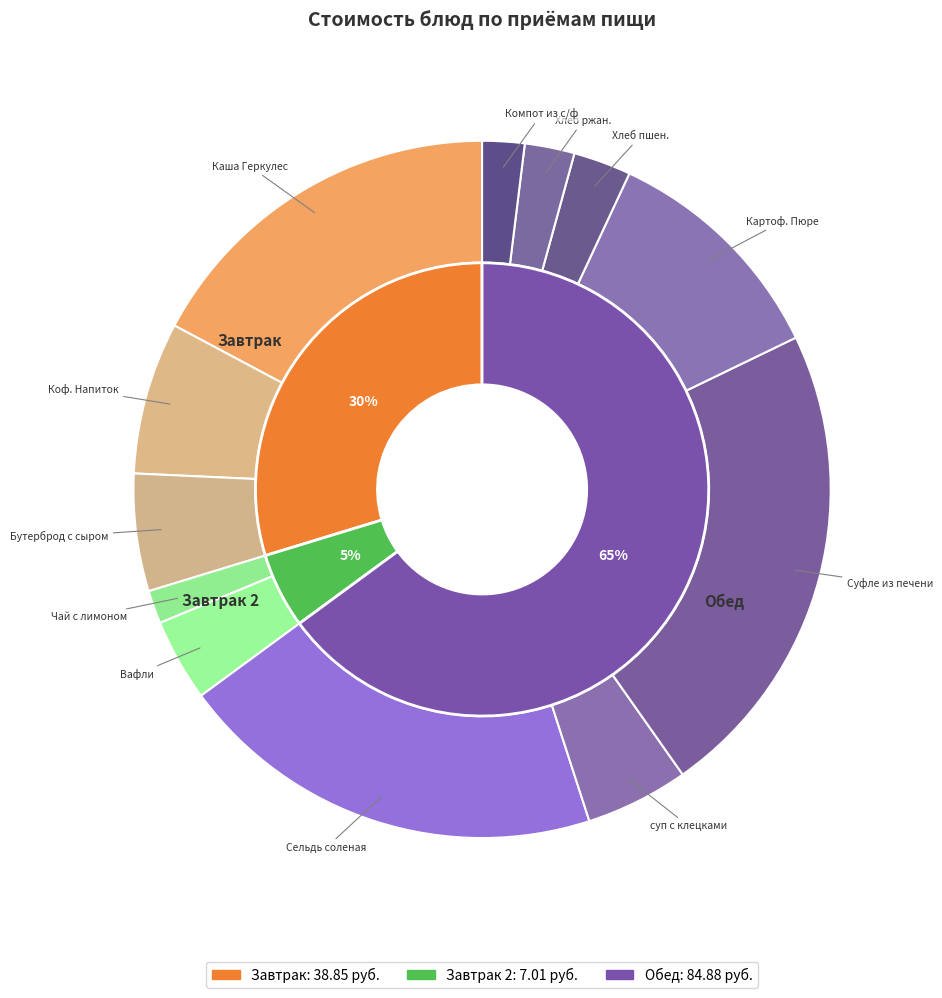

What is the change in value from Бутерброд с сыром to Суфле из печени?

+22.2